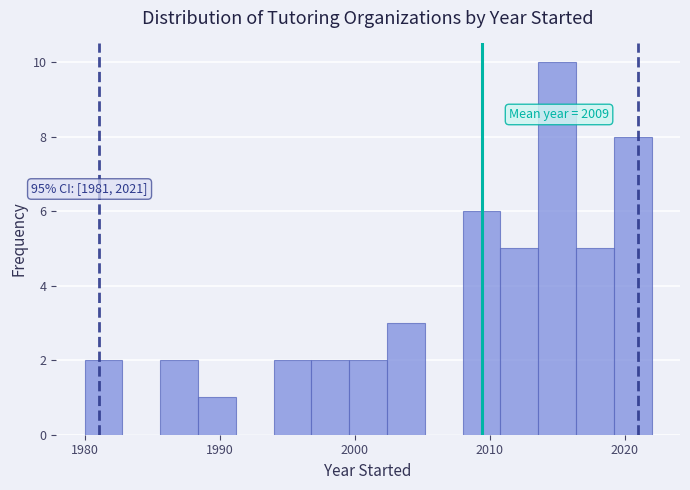

Around what value on the x-axis is the tallest bar? Give the approximate position of its centre, as read against the axis.

2015